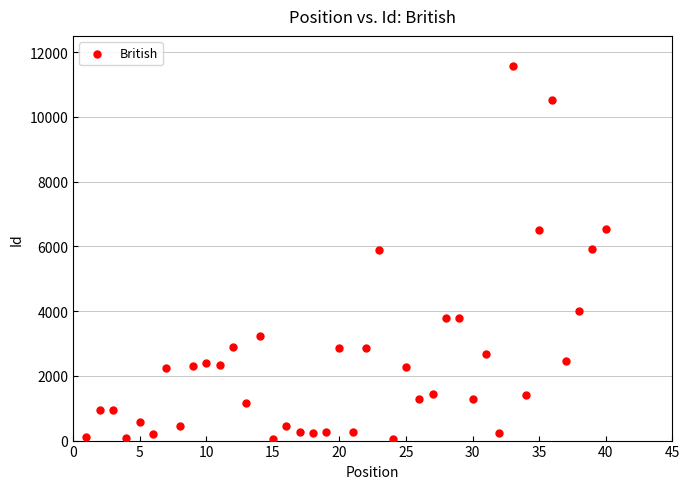

What is the range of Y values (max minus min)?

11536